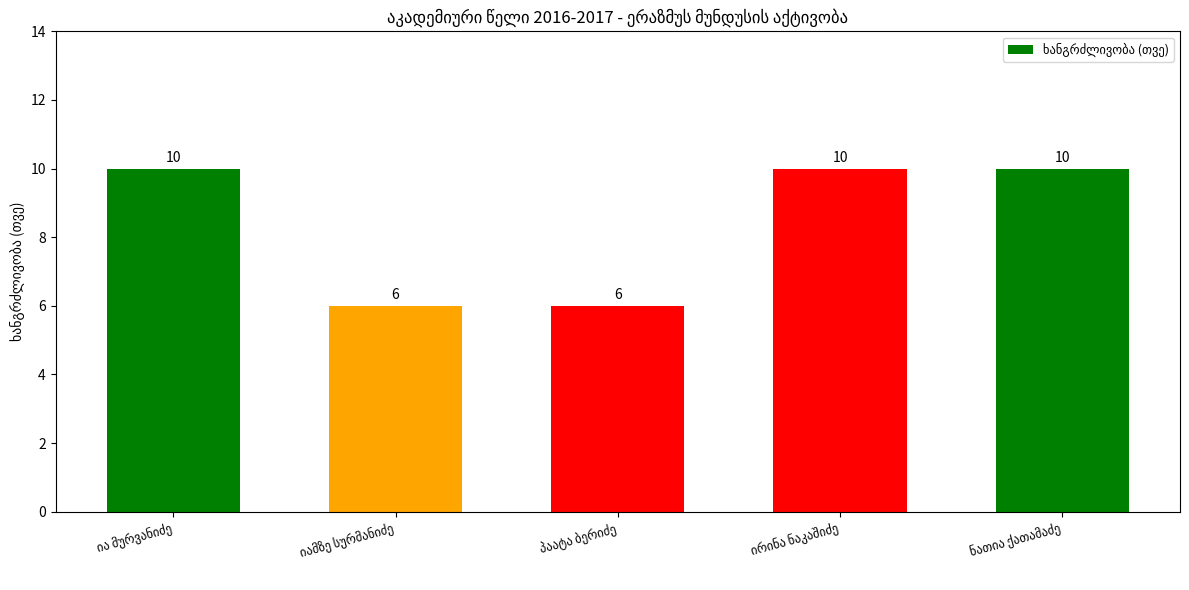

Does the chart contain any negative values?

No